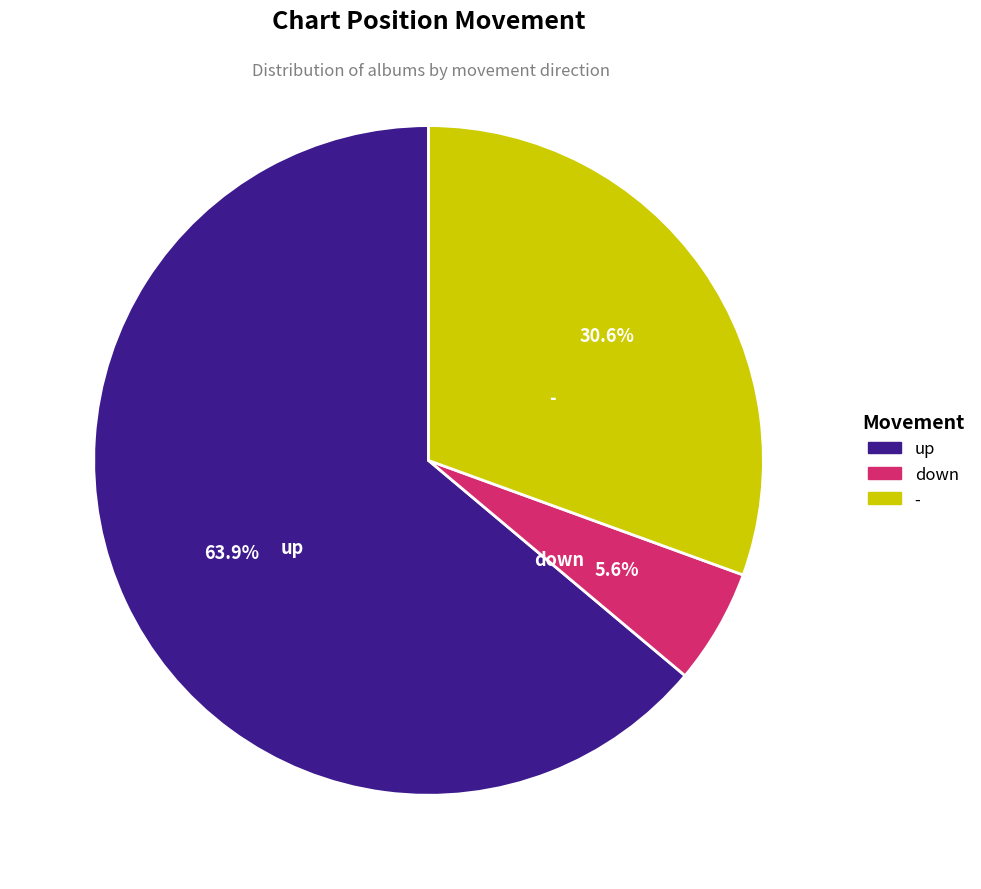

To the nearest percent, what portion does down represent?

6%